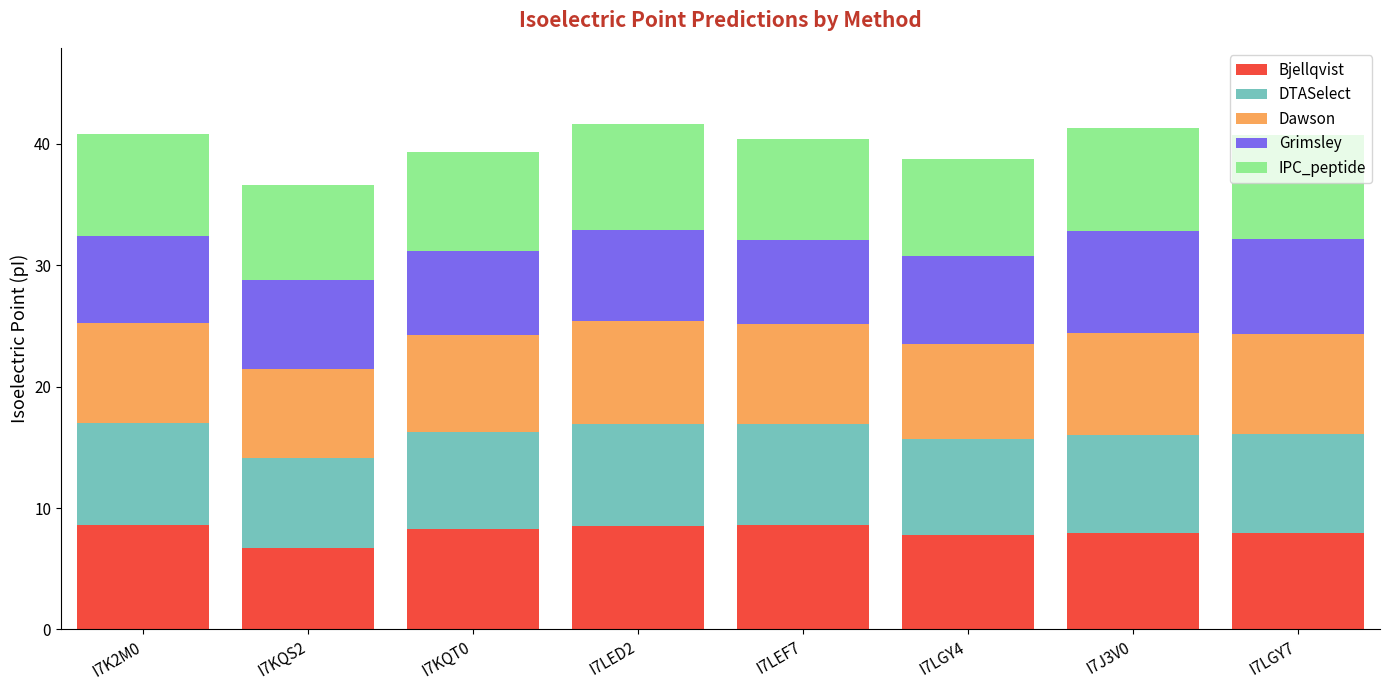

What is the lowest value of the Bjellqvist series?

6.7